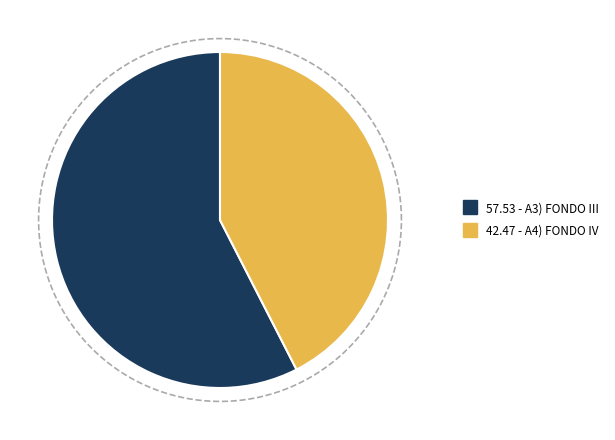

True or false: A4) FONDO IV accounts for 56% of the total.

False